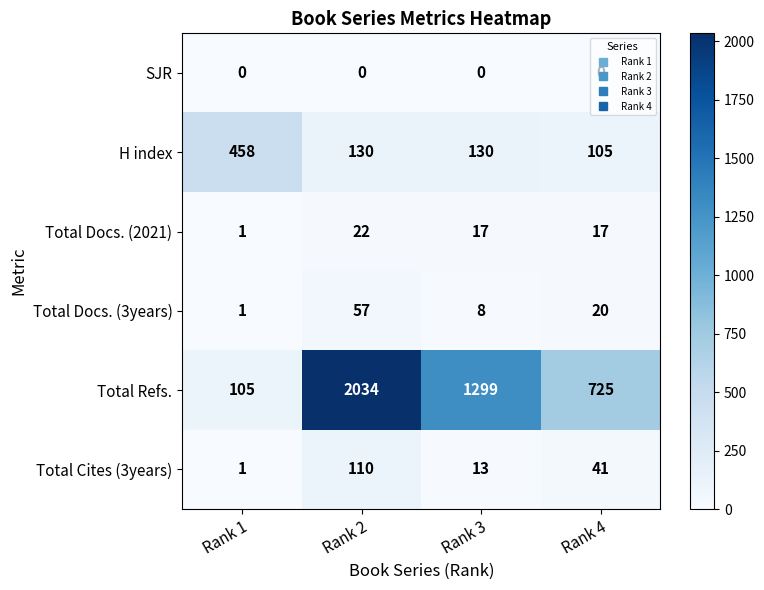

What is the total value across all series at Rank 2?

2353